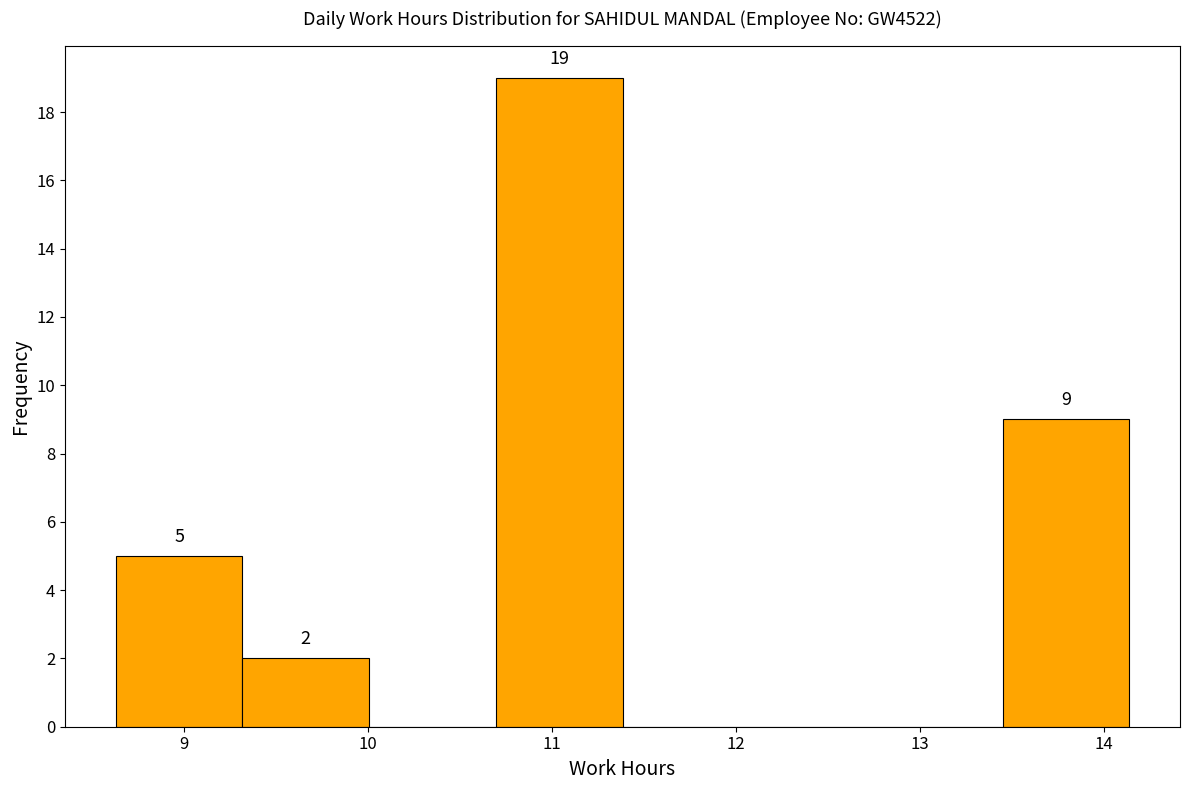

Over which range of the x-axis is the bar tallest?

10.7 to 11.4